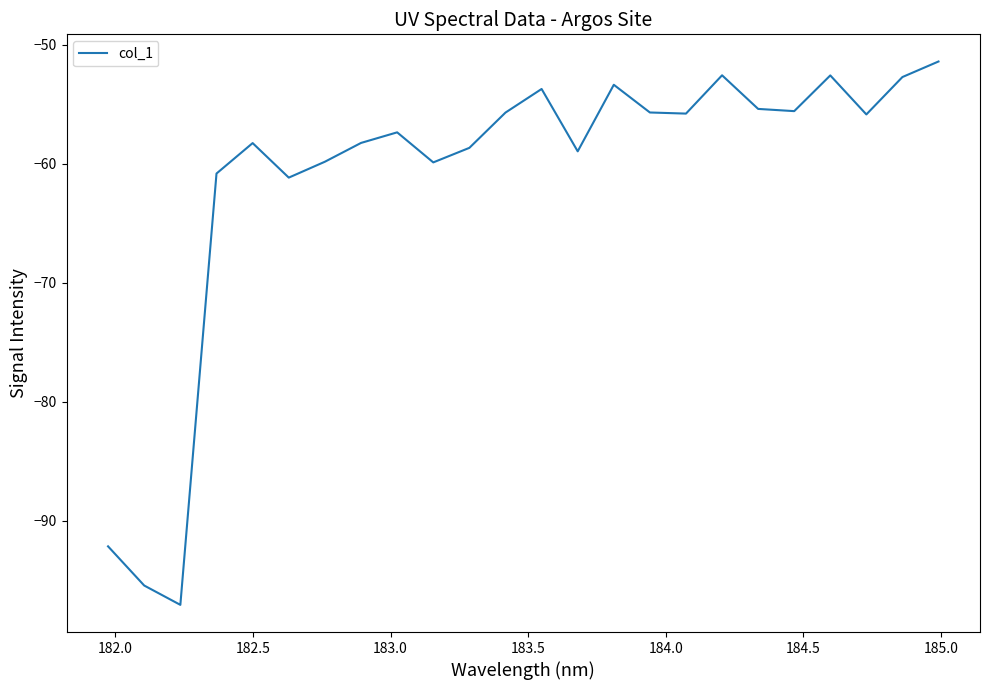

What is the smallest value displayed?

-97.1